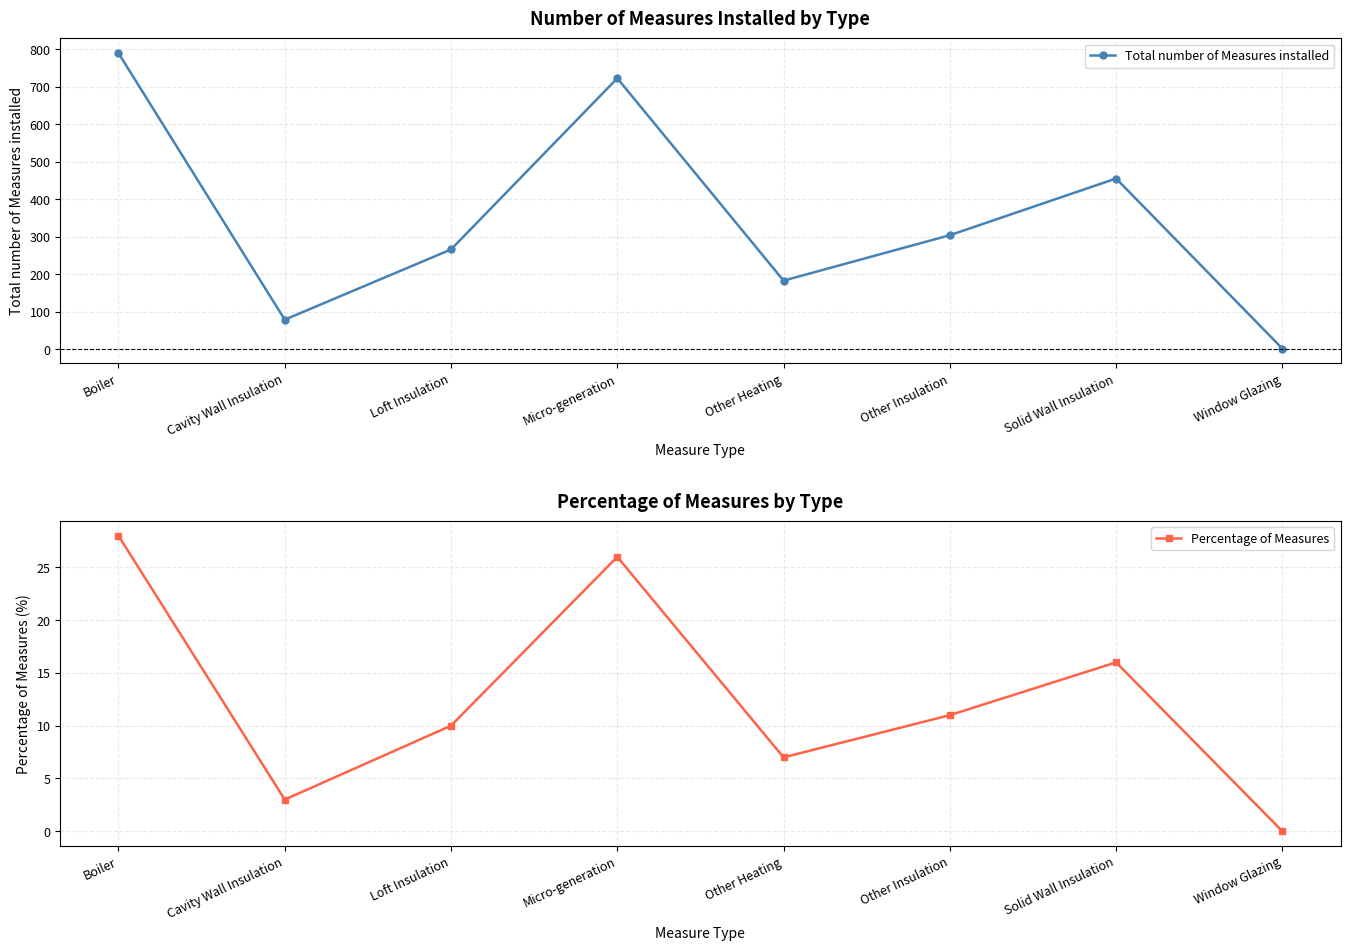

What is the maximum value shown in the chart?

789